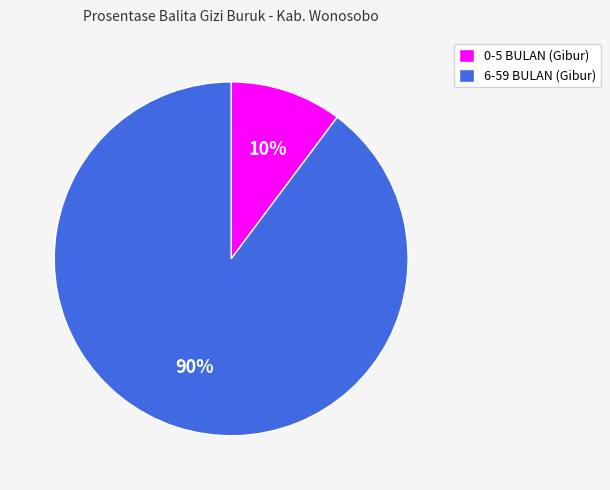

What percentage is the 0-5 BULAN (Gibur) slice, to the nearest percent?

10%